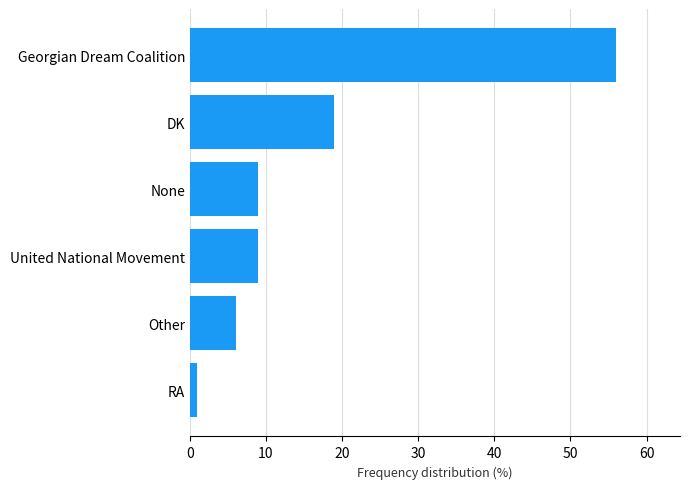

Between None and RA, which is larger?

None